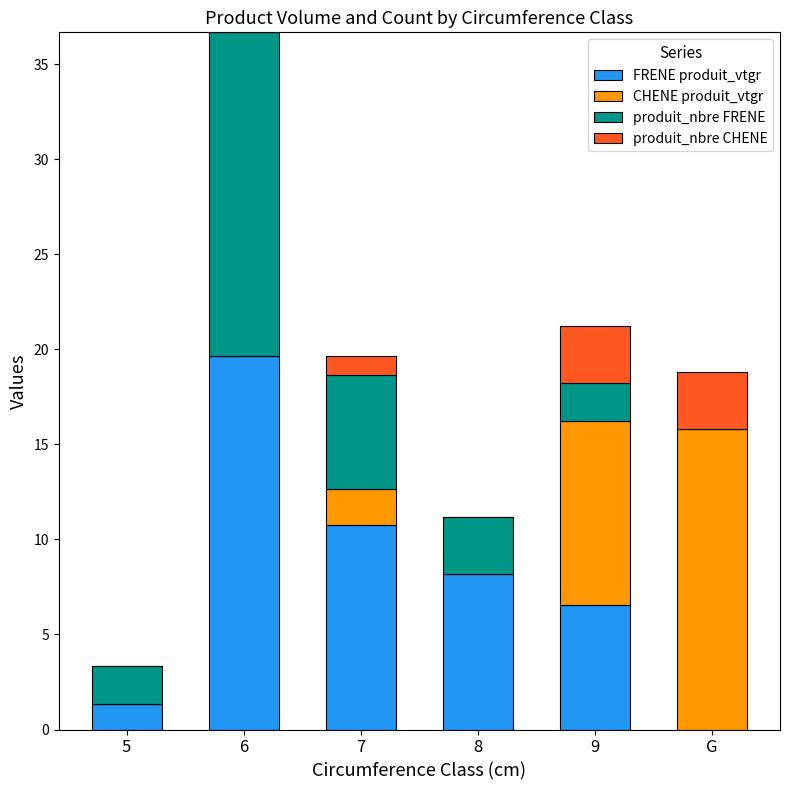

Reading right to left, list the values for the FRENE produit_vtgr series.

G=0.0	9=6.5	8=8.2	7=10.8	6=19.7	5=1.4